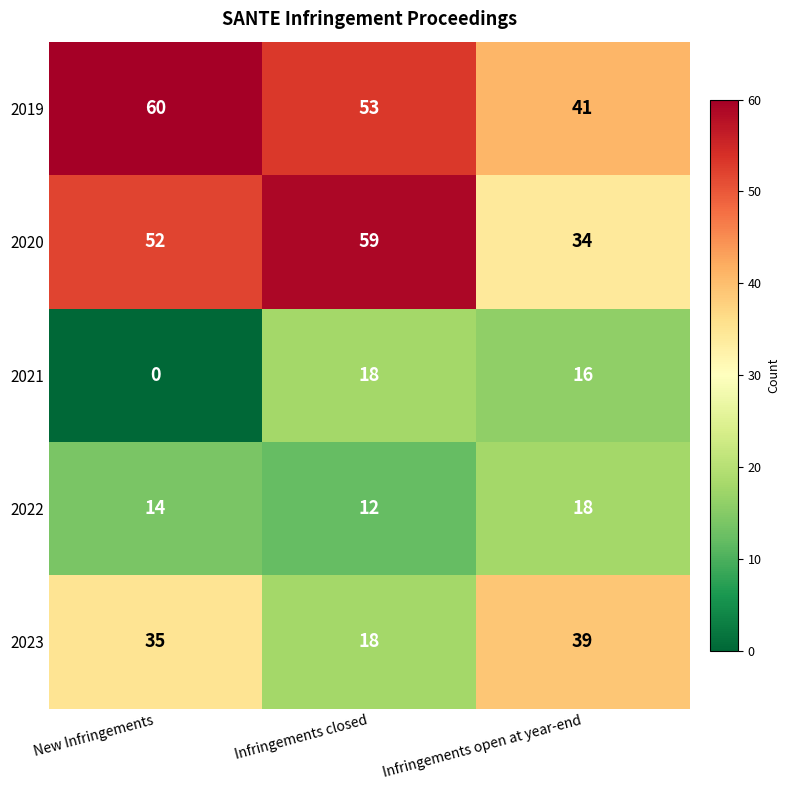

How many distinct data groups are displayed?

5